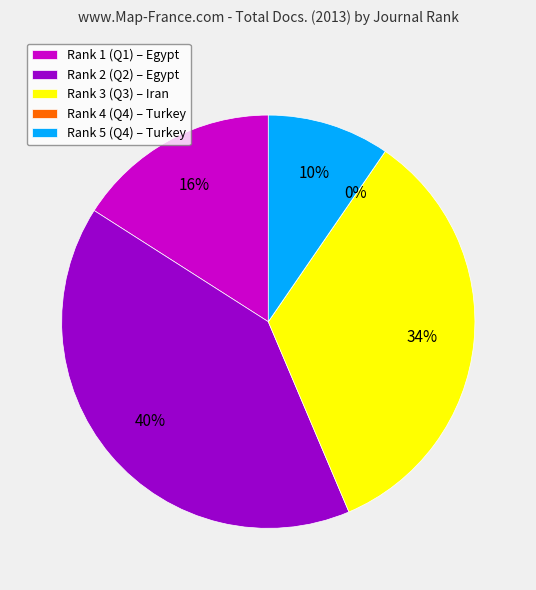

Rank the categories by value from lowest to highest.

Rank 4 (Q4), Rank 5 (Q4), Rank 1 (Q1), Rank 3 (Q3), Rank 2 (Q2)